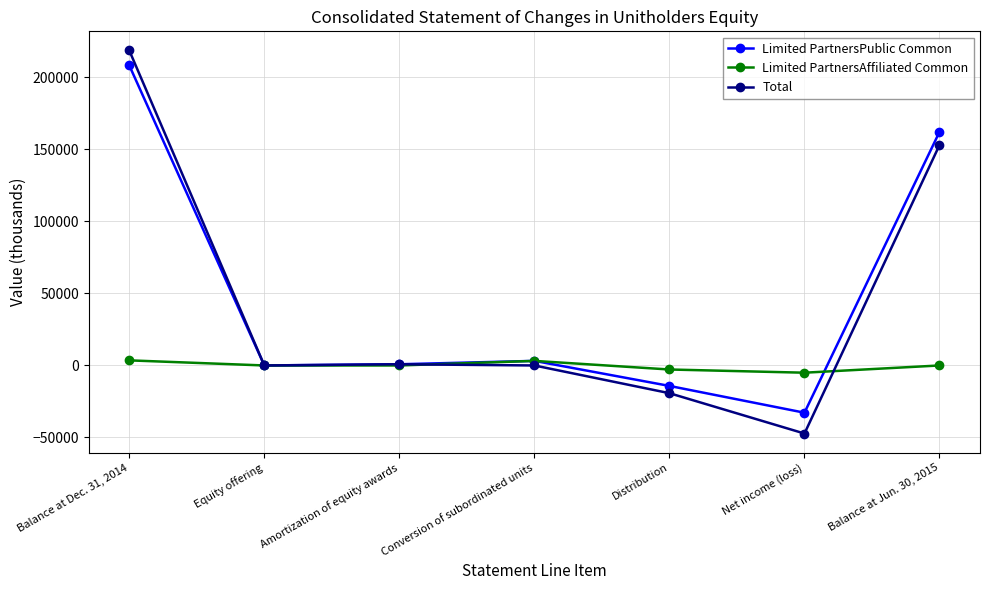

What is the label of the 5th point from the left?

Distribution